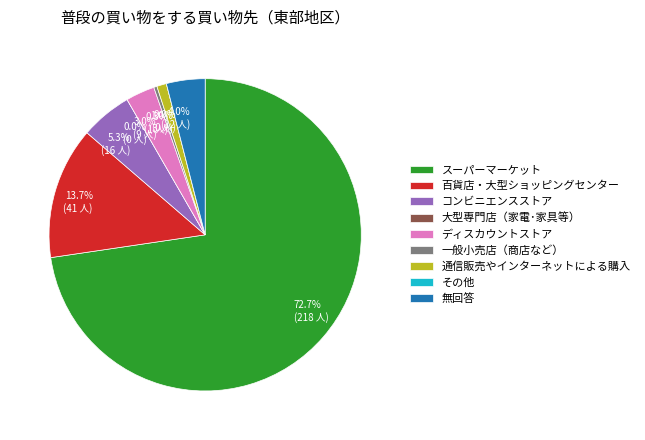

How much of the chart is everything except 大型専門店（家電･家具等）?

100.0%